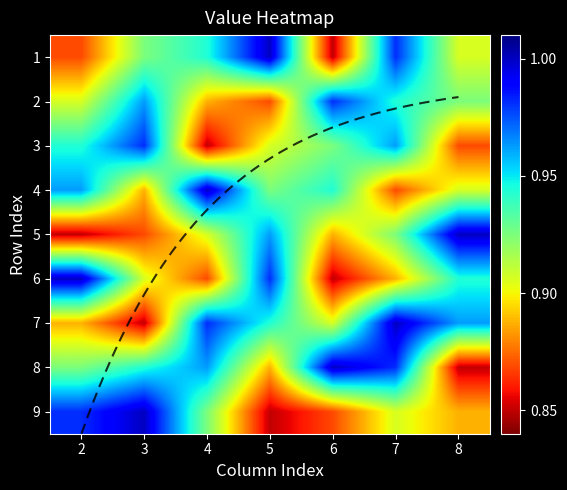

Where is row3 nearest to the value 0?

4